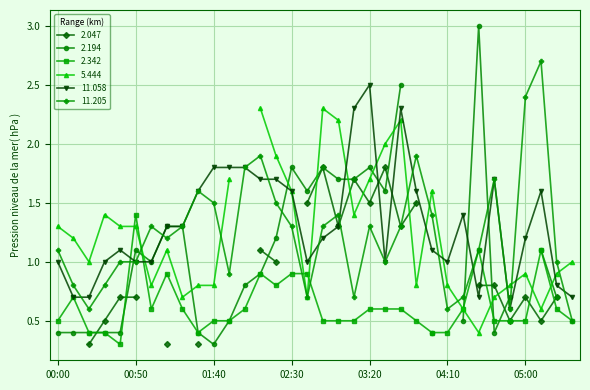

At which label does 2.342 reach its peak?

00:50